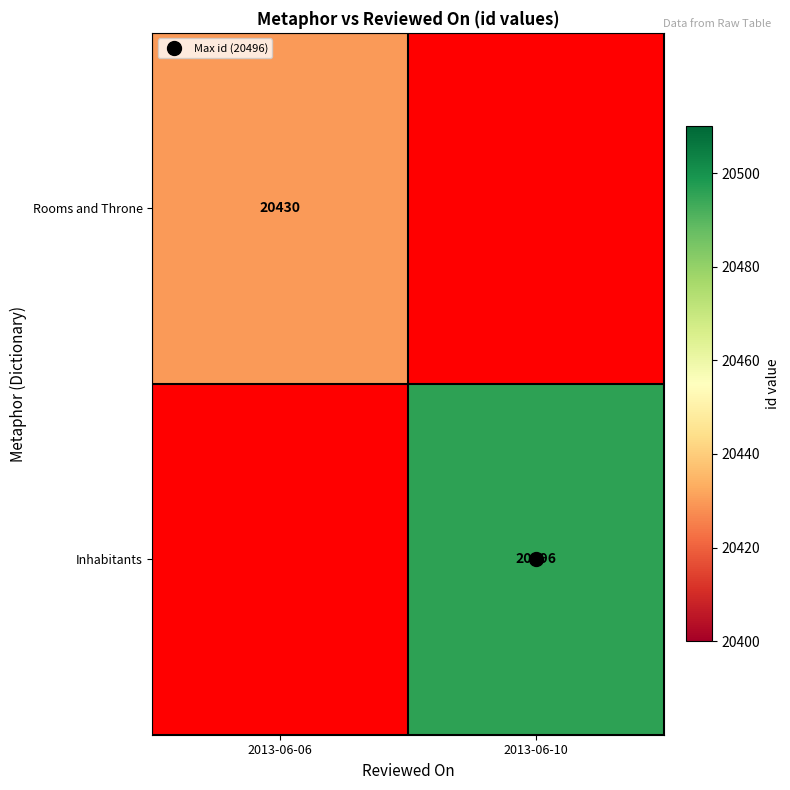

What is the minimum value shown in the chart?

20430.0